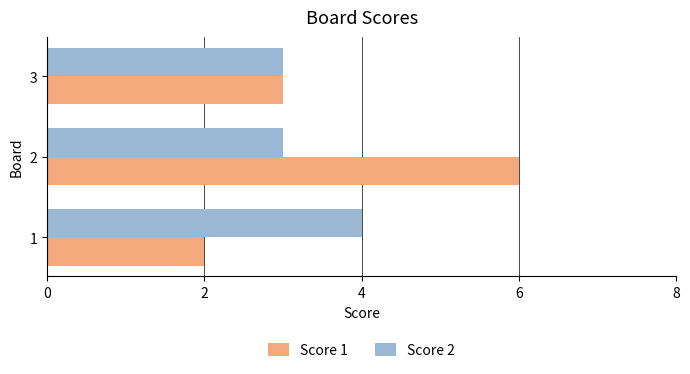

What is the total value across all series at 1?

6